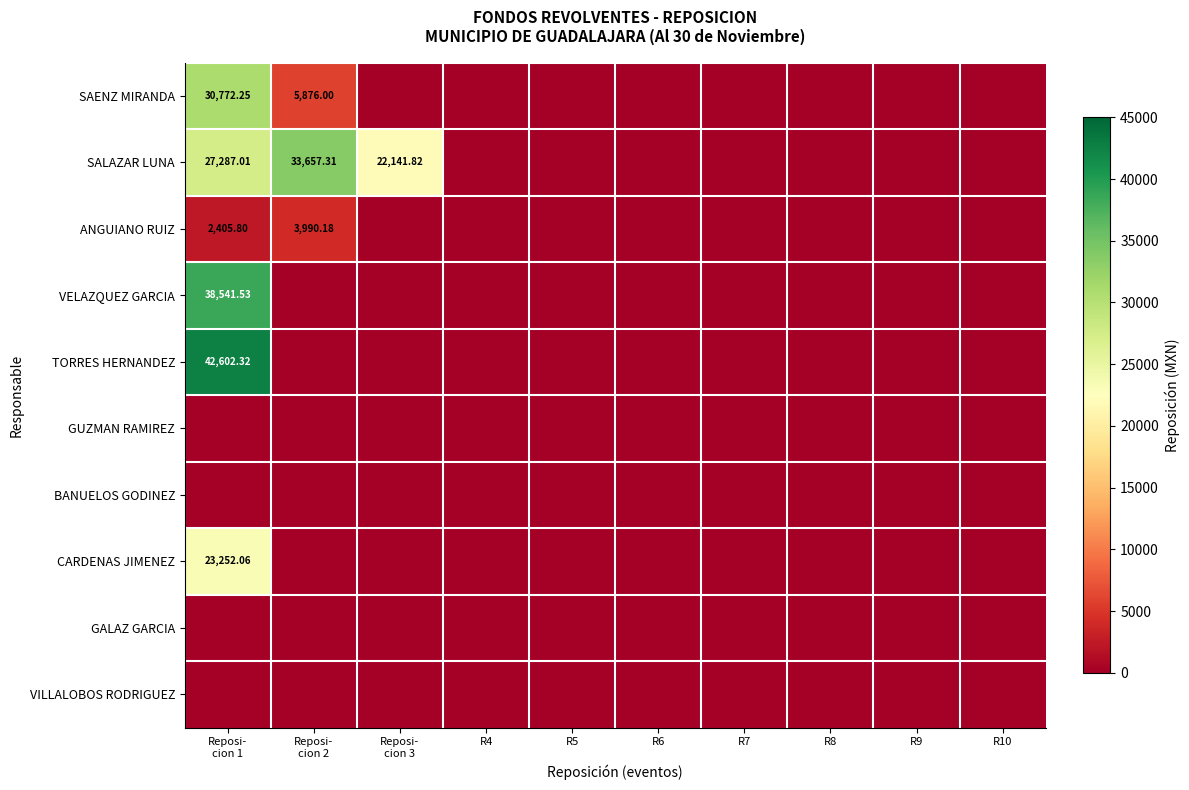

Which label corresponds to the smallest value in the chart?

Reposi-
cion 3